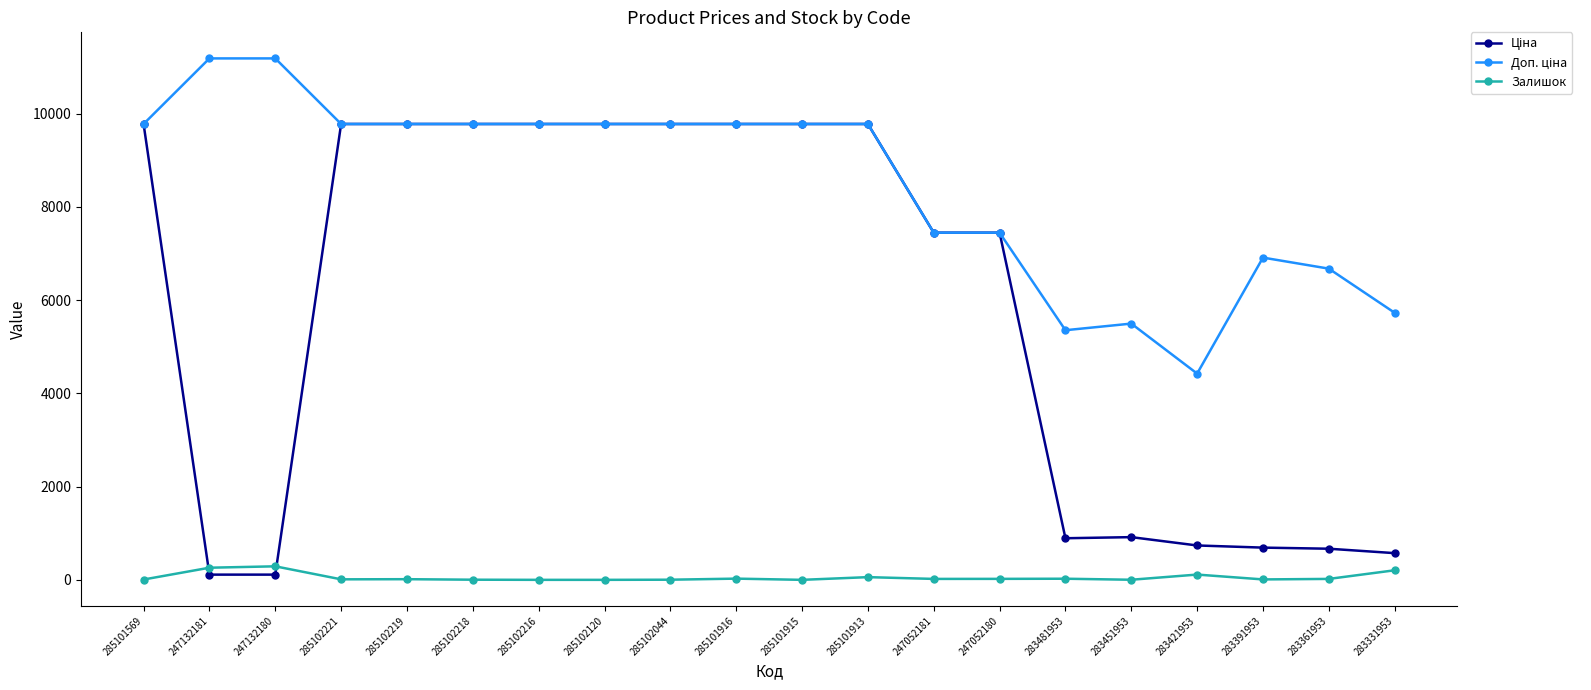

What is the sum of the Залишок values at 247132180 and 285102216?

290.0